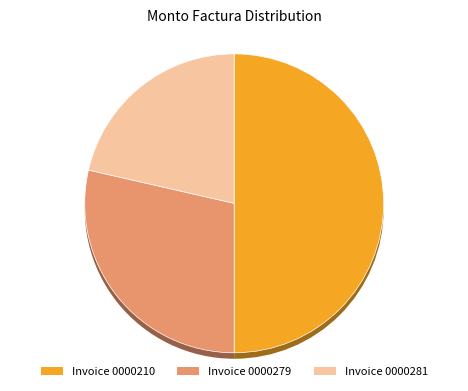

Does 001-001-0000210 account for over 50% of the chart?

No